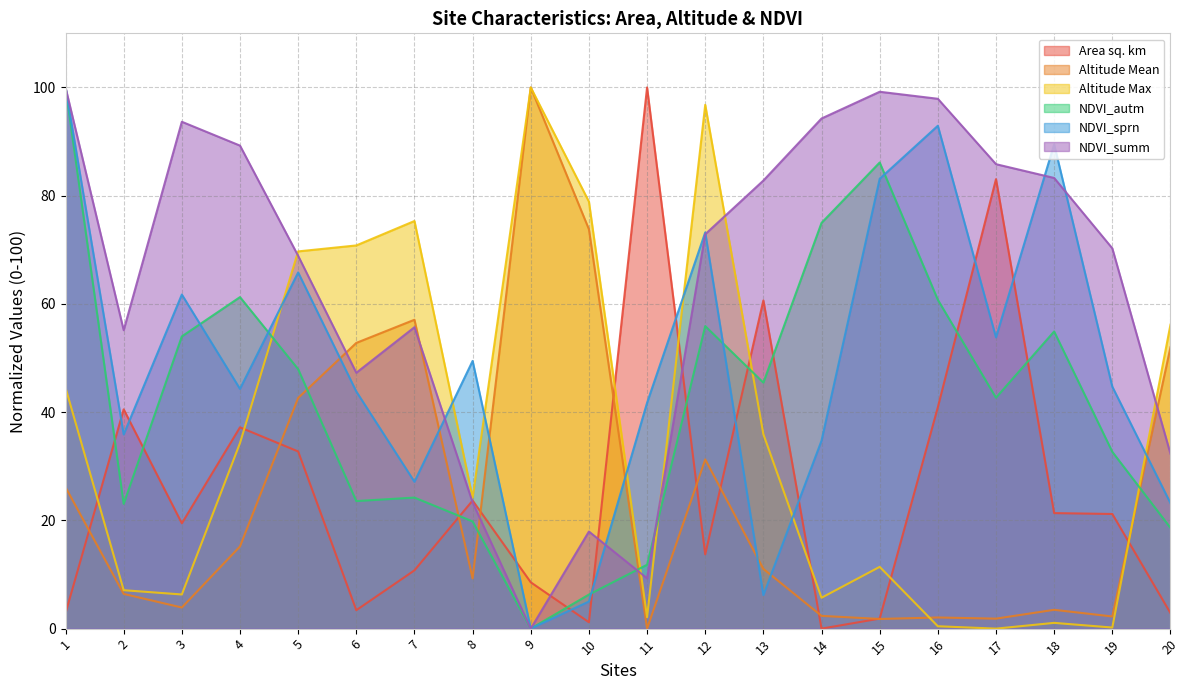

Where is NDVI_sprn nearest to the value 49?

8